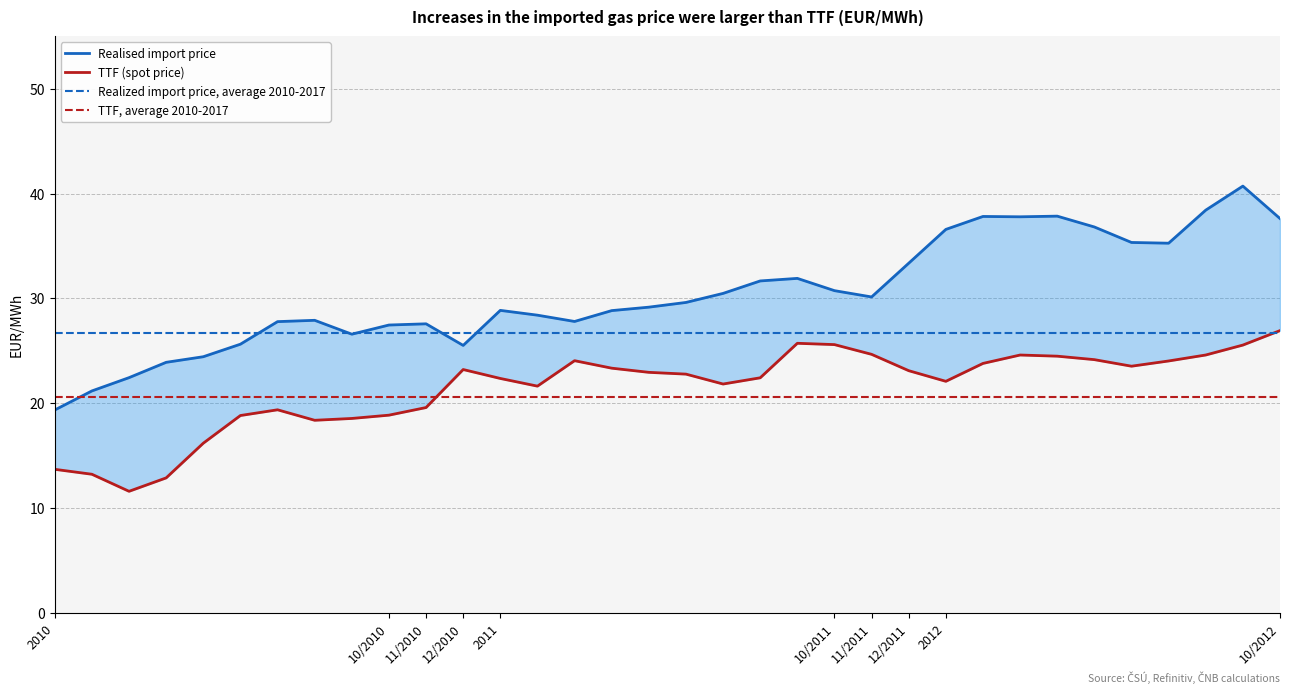

True or false: TTF, average 2010-2017 and Realized import price, average 2010-2017 intersect in this chart.

False